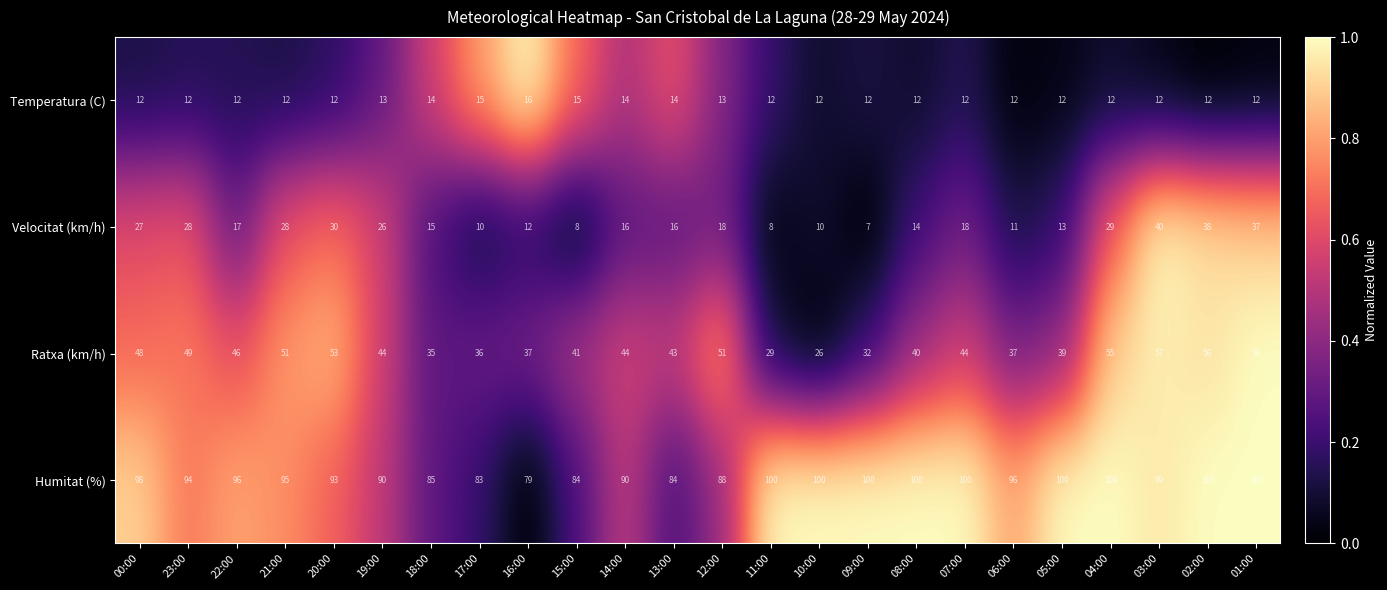

Is it true that Velocitat (km/h) equals 18 at 07:00?

True